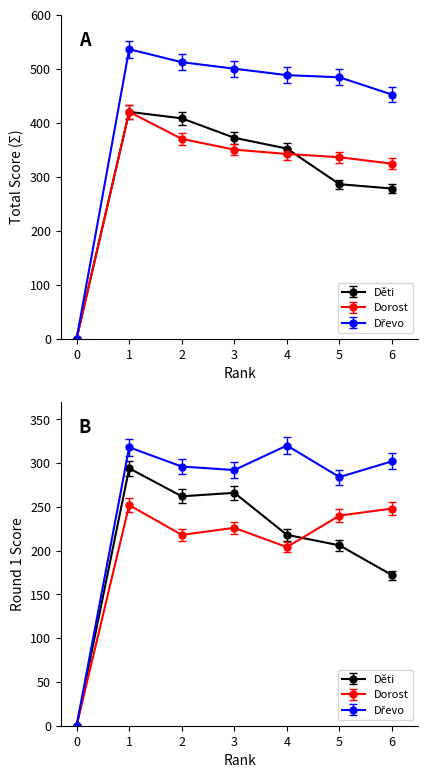

At which category does Děti reach its first local peak?

1